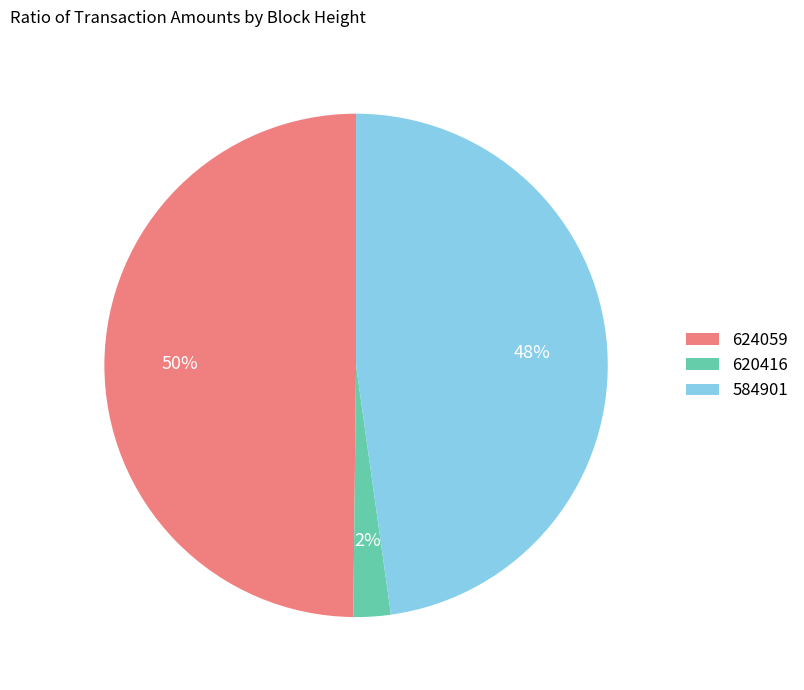

Is there any slice that represents more than half of the pie?

No